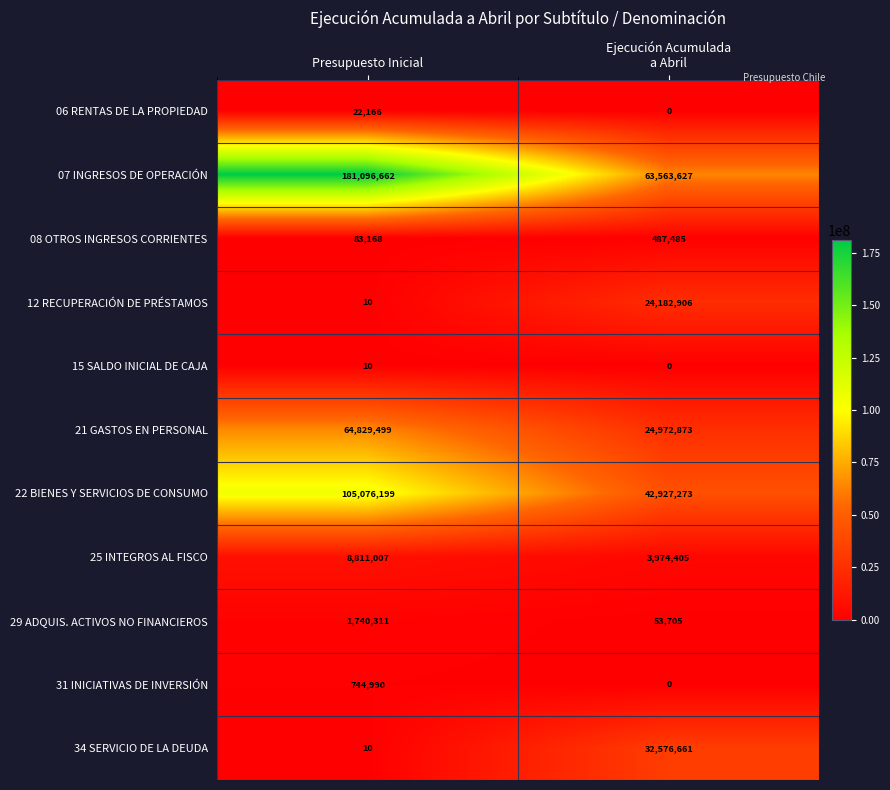

The value of 21 GASTOS EN PERSONAL at Presupuesto Inicial is 64829499. True or false?

True